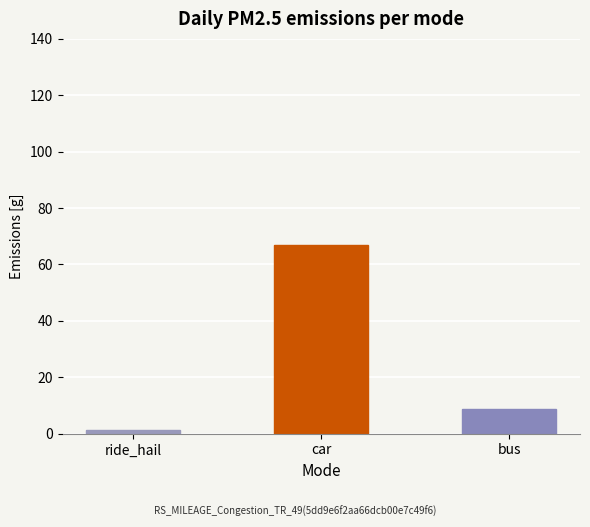

Rank the categories by value from lowest to highest.

ride_hail, bus, car